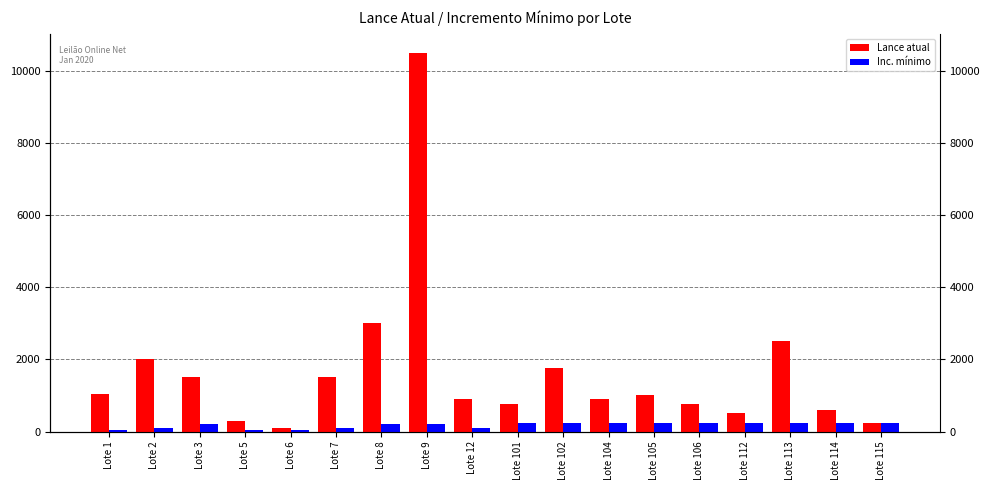

The value of Lance atual at Lote 5 is 415. True or false?

False